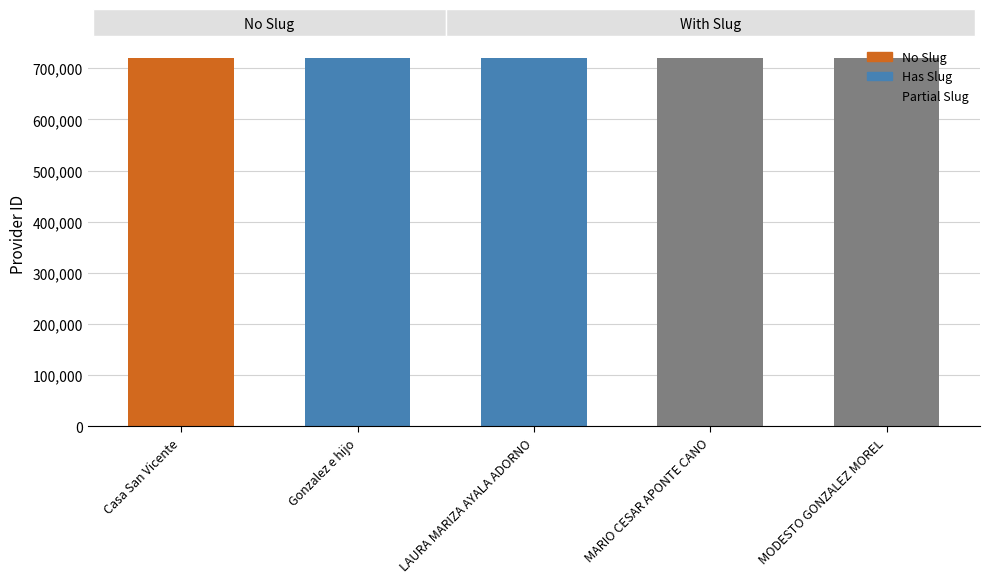

What is the label of the 4th bar from the left?

MARIO CESAR APONTE CANO